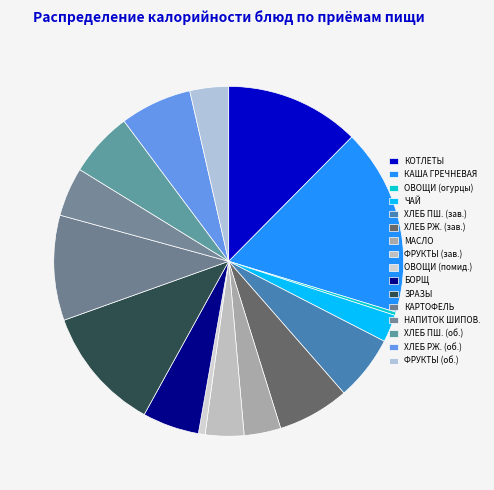

Which category has the biggest portion of the pie?

КАША ГРЕЧНЕВАЯ